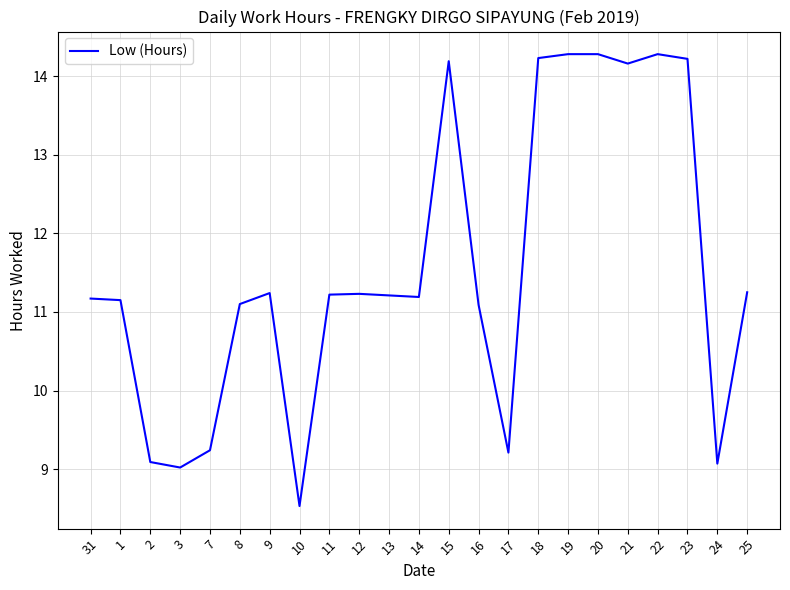

Which label corresponds to the smallest value in the chart?

10